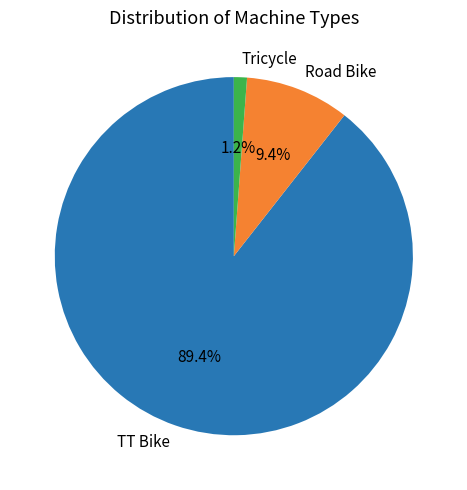

To the nearest percent, what is the difference between the largest and smallest slice percentages?

88%